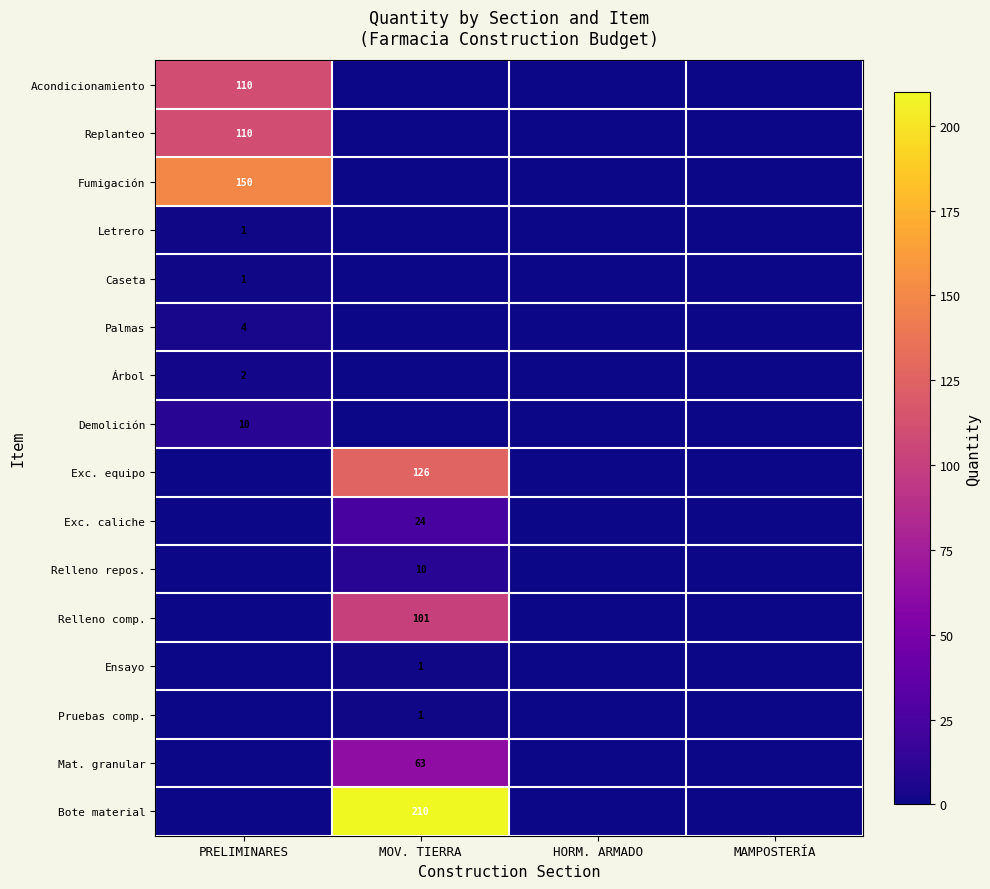

Where is Exc. caliche nearest to the value 12?

PRELIMINARES